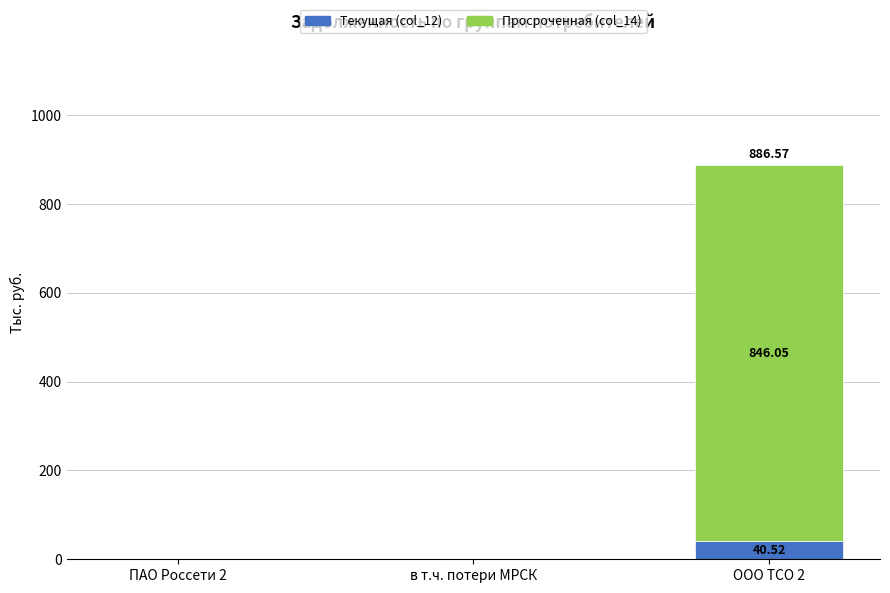

At which category is the sum across all series the highest?

ООО ТСО 2